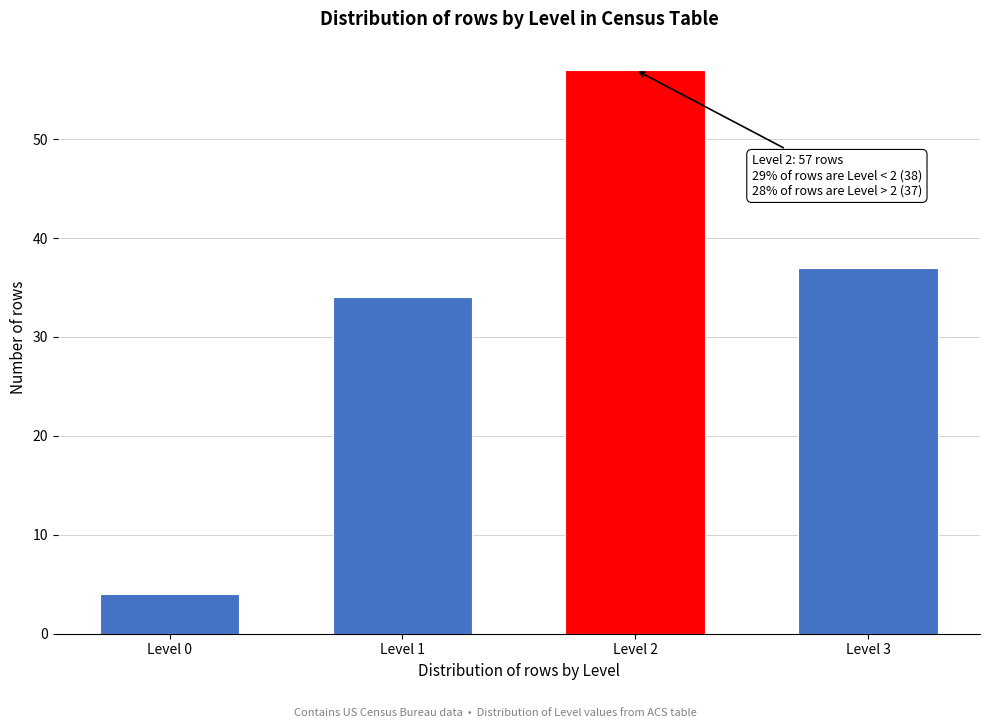

Reading right to left, list all the values displayed in this chart.

37	57	34	4